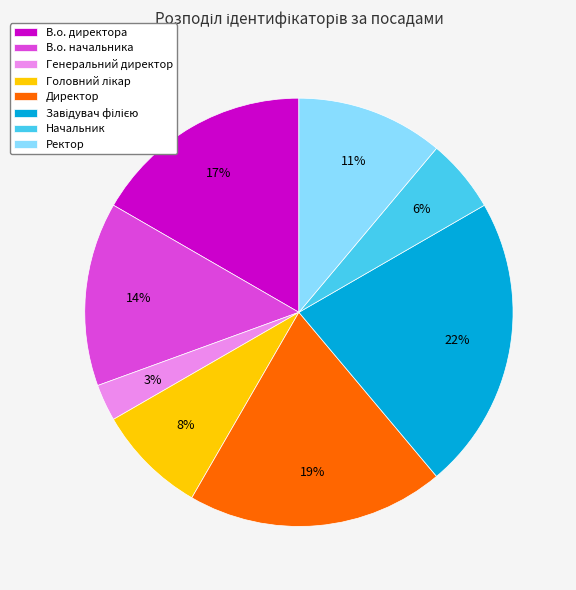

Is it true that В.о. начальника is 14% of the pie?

True